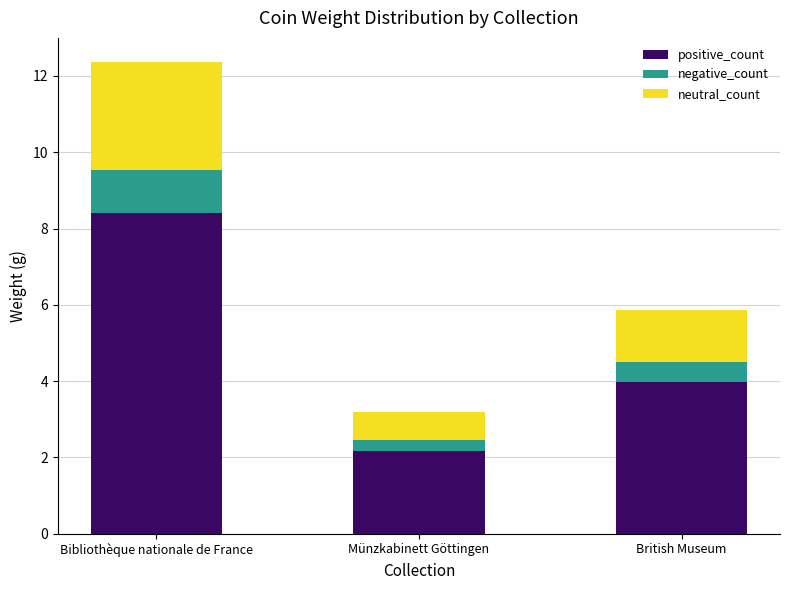

What is the total value across all series at Münzkabinett Göttingen?

3.2